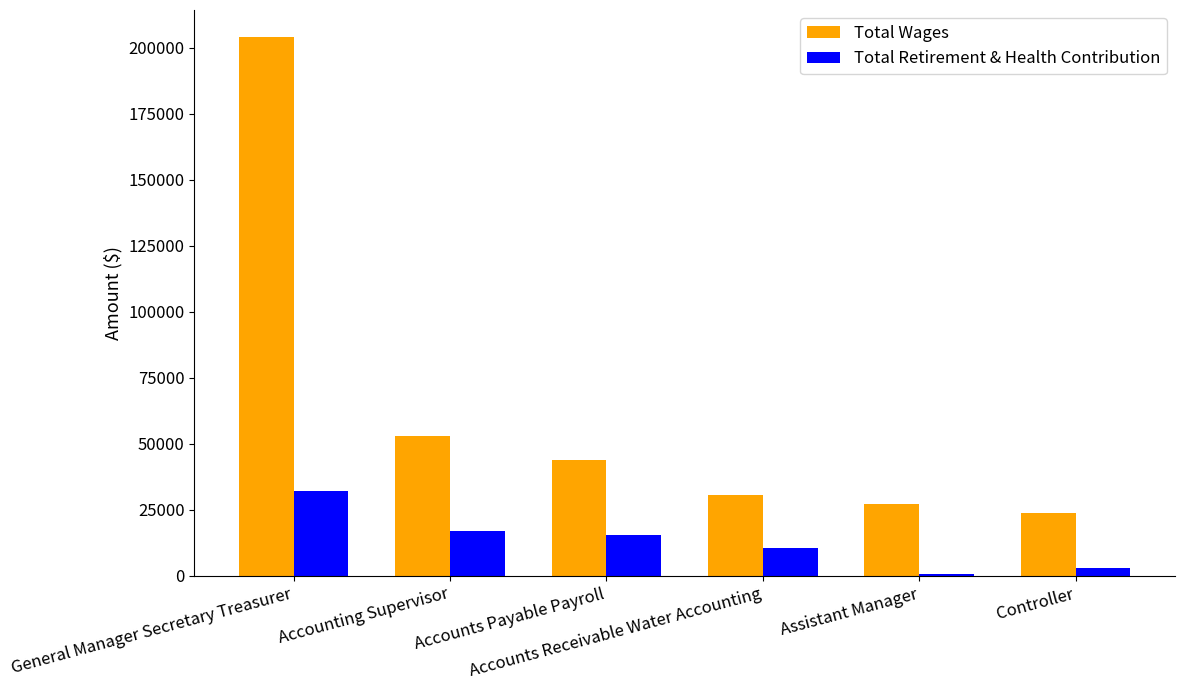

At which label does Total Retirement & Health Contribution first exceed 15297?

General Manager Secretary Treasurer